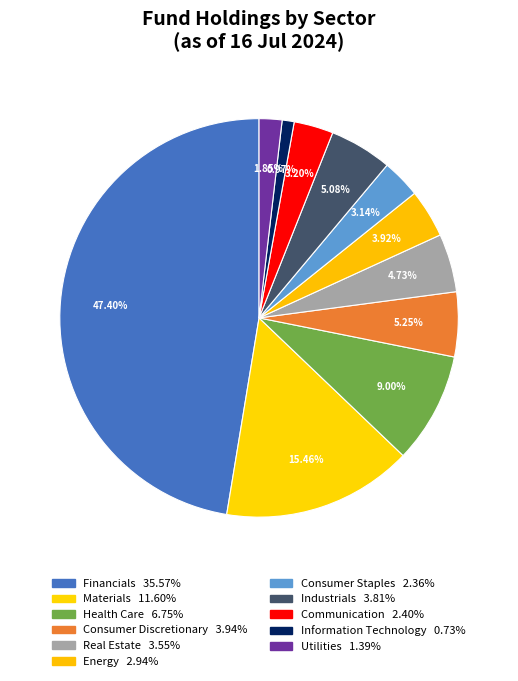

To the nearest percent, what is the difference between the Energy and Industrials slice percentages?

1%